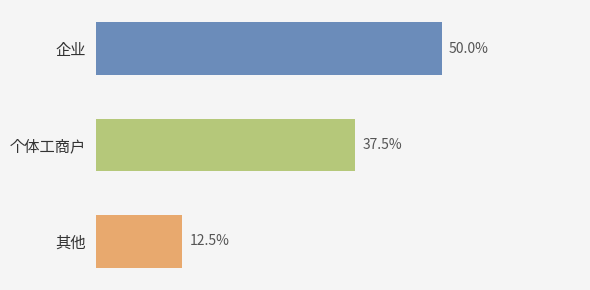

What is the label of the 3rd bar from the top?

其他